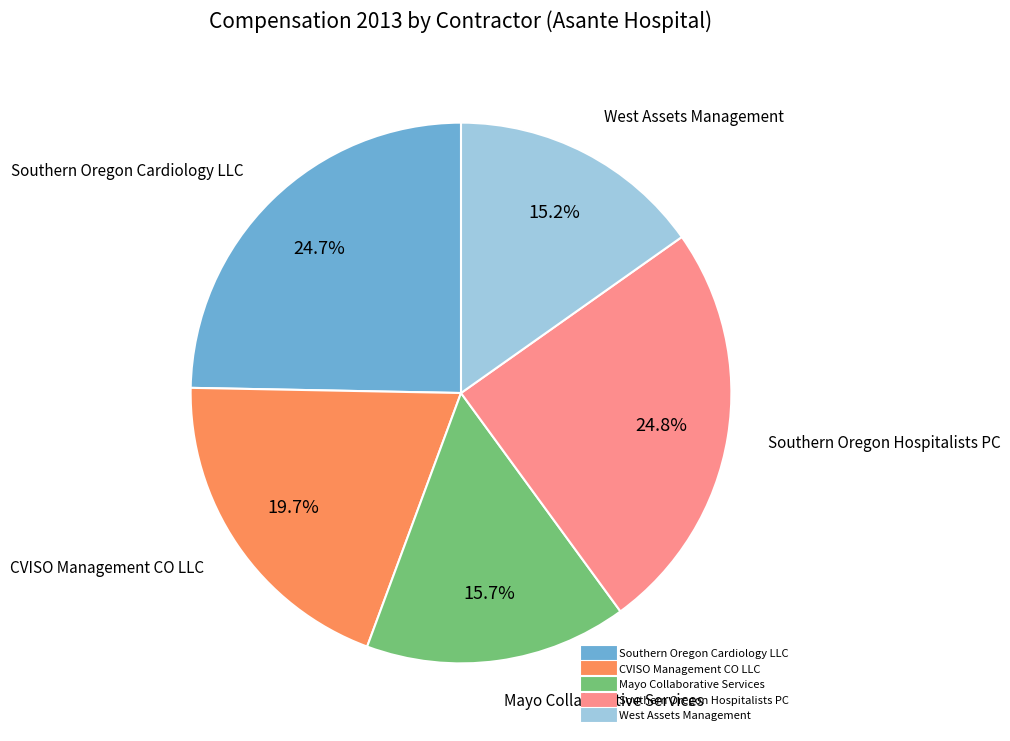

Between CVISO Management CO LLC and Mayo Collaborative Services, which is larger?

CVISO Management CO LLC